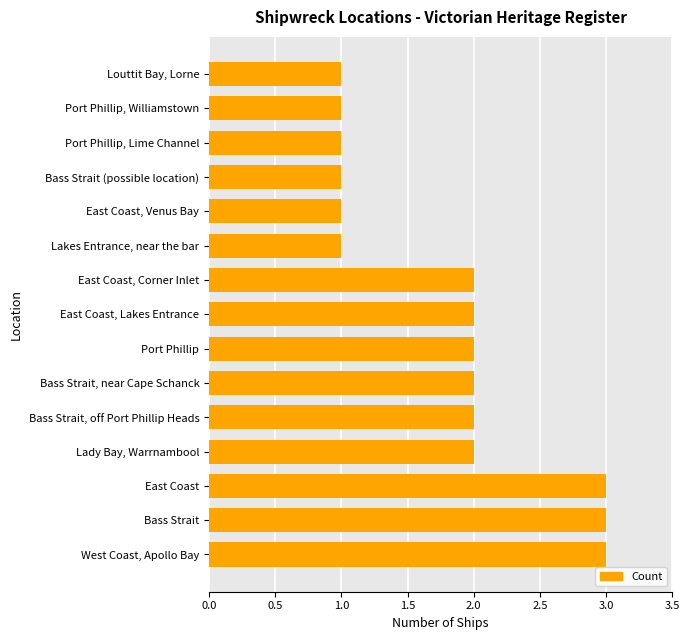

How many bars are there in total?

15